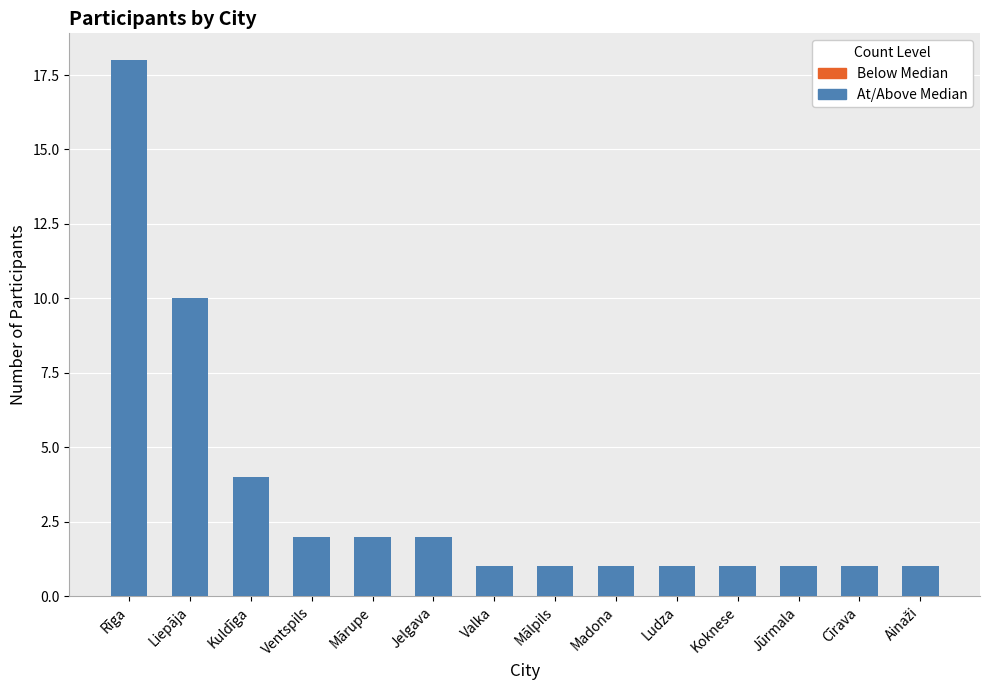

At which label is the value closest to 9?

Liepāja